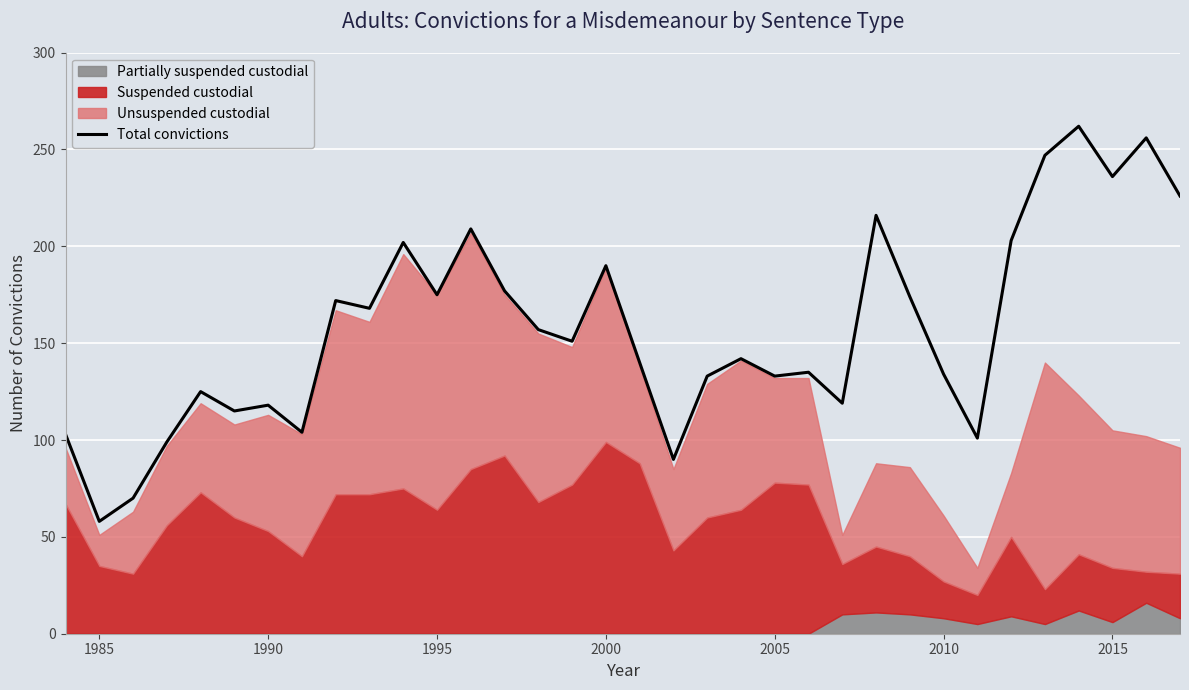

The value of Total convictions at 2015 is 161. True or false?

False